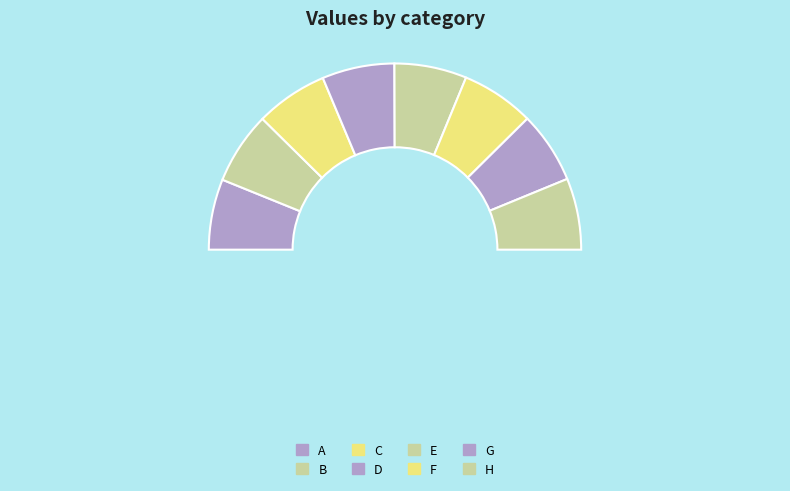

Is there any slice that represents more than half of the pie?

No